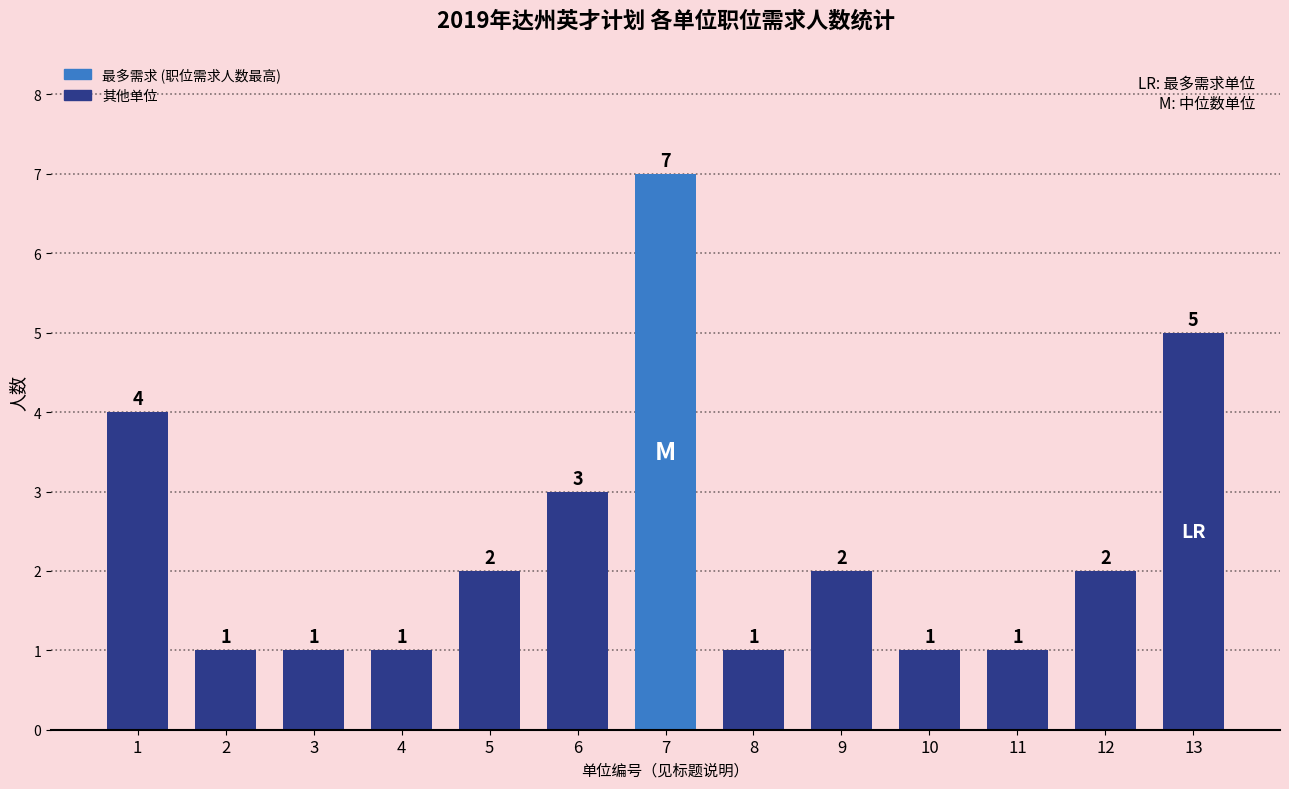

What is the greatest value displayed?

7